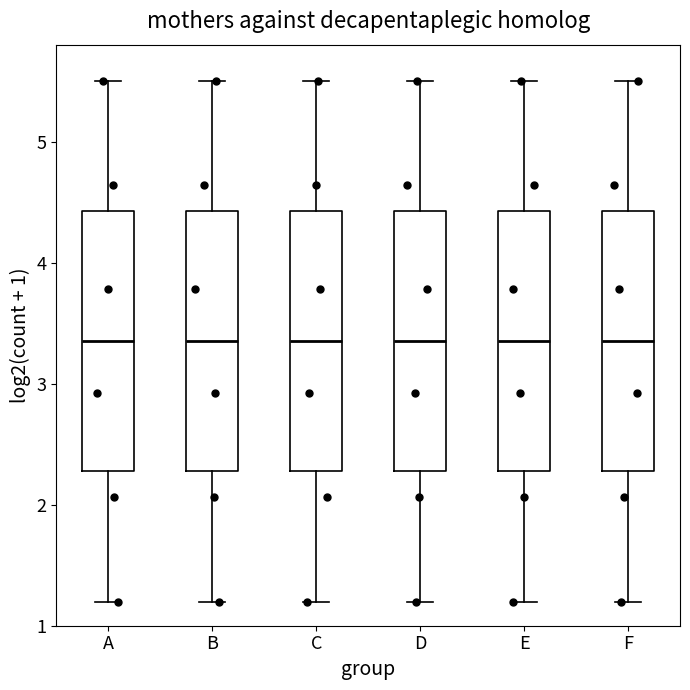

Reading left to right, read every box against the y-axis: the position of its median line, the range the box covers, and the ends of its whiskers. The values are not printed on the chart, so give them approximately, as read against the axis.

A: median 3.4, box 2.3 to 4.4, whiskers 1.2 to 5.5
B: median 3.4, box 2.3 to 4.4, whiskers 1.2 to 5.5
C: median 3.4, box 2.3 to 4.4, whiskers 1.2 to 5.5
D: median 3.4, box 2.3 to 4.4, whiskers 1.2 to 5.5
E: median 3.4, box 2.3 to 4.4, whiskers 1.2 to 5.5
F: median 3.4, box 2.3 to 4.4, whiskers 1.2 to 5.5